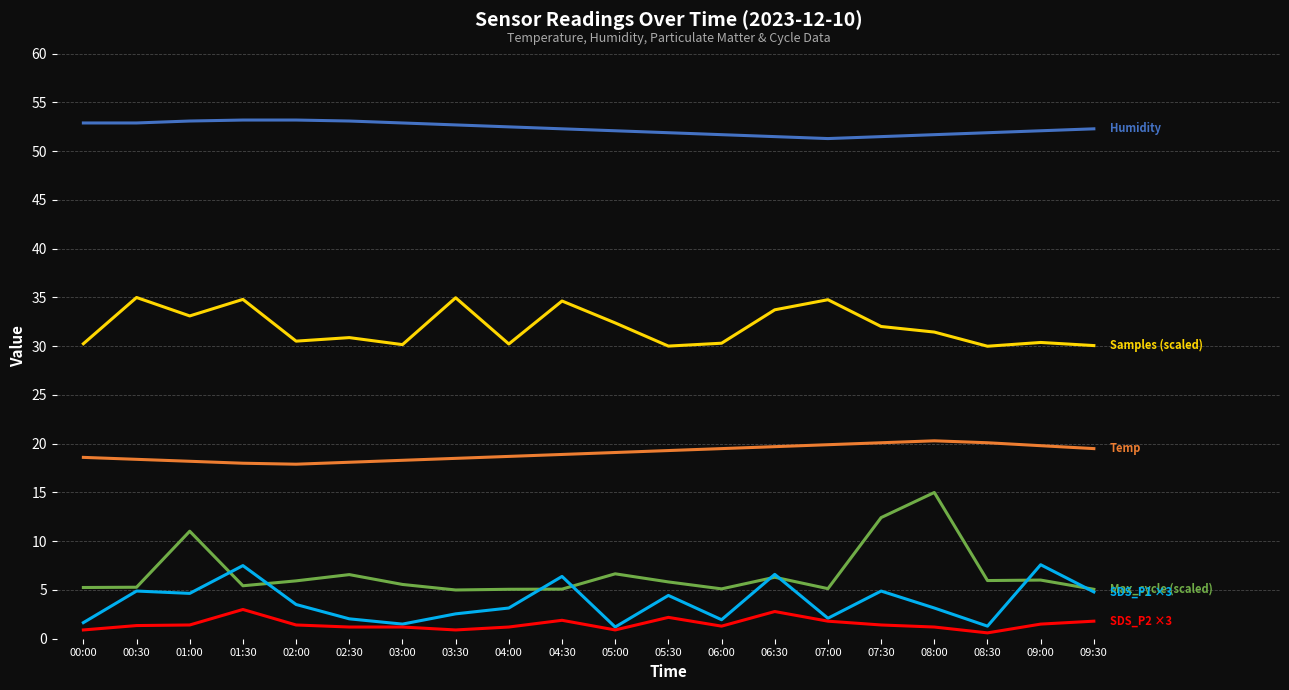

What is the total value across all series at 02:00?

112.5